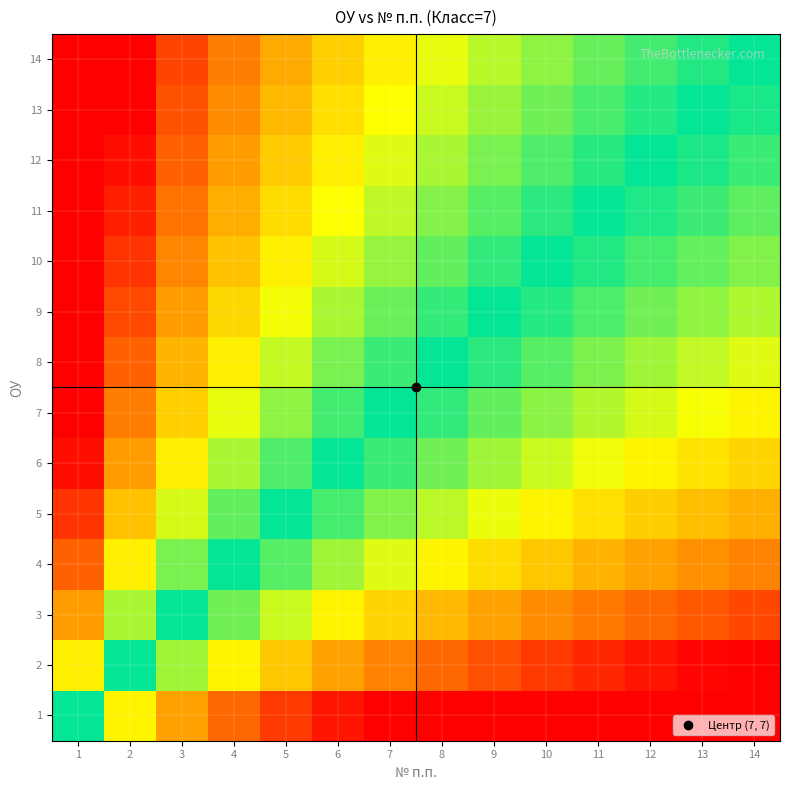

Reading left to right, extract all data points from this chart.

1: 1=1.0	2=0.5	3=0.3	4=0.2	5=0.2	6=0.2	7=0.1	8=0.1	9=0.1	10=0.1	11=0.1	12=0.1	13=0.1	14=0.1
2: 1=2.0	2=1.0	3=0.7	4=0.5	5=0.4	6=0.3	7=0.3	8=0.2	9=0.2	10=0.2	11=0.2	12=0.2	13=0.2	14=0.1
3: 1=3.0	2=1.5	3=1.0	4=0.8	5=0.6	6=0.5	7=0.4	8=0.4	9=0.3	10=0.3	11=0.3	12=0.2	13=0.2	14=0.2
4: 1=4.0	2=2.0	3=1.3	4=1.0	5=0.8	6=0.7	7=0.6	8=0.5	9=0.4	10=0.4	11=0.4	12=0.3	13=0.3	14=0.3
5: 1=5.0	2=2.5	3=1.7	4=1.2	5=1.0	6=0.8	7=0.7	8=0.6	9=0.6	10=0.5	11=0.5	12=0.4	13=0.4	14=0.4
6: 1=6.0	2=3.0	3=2.0	4=1.5	5=1.2	6=1.0	7=0.9	8=0.8	9=0.7	10=0.6	11=0.5	12=0.5	13=0.5	14=0.4
7: 1=7.0	2=3.5	3=2.3	4=1.8	5=1.4	6=1.2	7=1.0	8=0.9	9=0.8	10=0.7	11=0.6	12=0.6	13=0.5	14=0.5
8: 1=8.0	2=4.0	3=2.7	4=2.0	5=1.6	6=1.3	7=1.1	8=1.0	9=0.9	10=0.8	11=0.7	12=0.7	13=0.6	14=0.6
9: 1=9.0	2=4.5	3=3.0	4=2.2	5=1.8	6=1.5	7=1.3	8=1.1	9=1.0	10=0.9	11=0.8	12=0.8	13=0.7	14=0.6
10: 1=10.0	2=5.0	3=3.3	4=2.5	5=2.0	6=1.7	7=1.4	8=1.2	9=1.1	10=1.0	11=0.9	12=0.8	13=0.8	14=0.7
11: 1=11.0	2=5.5	3=3.7	4=2.8	5=2.2	6=1.8	7=1.6	8=1.4	9=1.2	10=1.1	11=1.0	12=0.9	13=0.8	14=0.8
12: 1=12.0	2=6.0	3=4.0	4=3.0	5=2.4	6=2.0	7=1.7	8=1.5	9=1.3	10=1.2	11=1.1	12=1.0	13=0.9	14=0.9
13: 1=13.0	2=6.5	3=4.3	4=3.2	5=2.6	6=2.2	7=1.9	8=1.6	9=1.4	10=1.3	11=1.2	12=1.1	13=1.0	14=0.9
14: 1=14.0	2=7.0	3=4.7	4=3.5	5=2.8	6=2.3	7=2.0	8=1.8	9=1.6	10=1.4	11=1.3	12=1.2	13=1.1	14=1.0